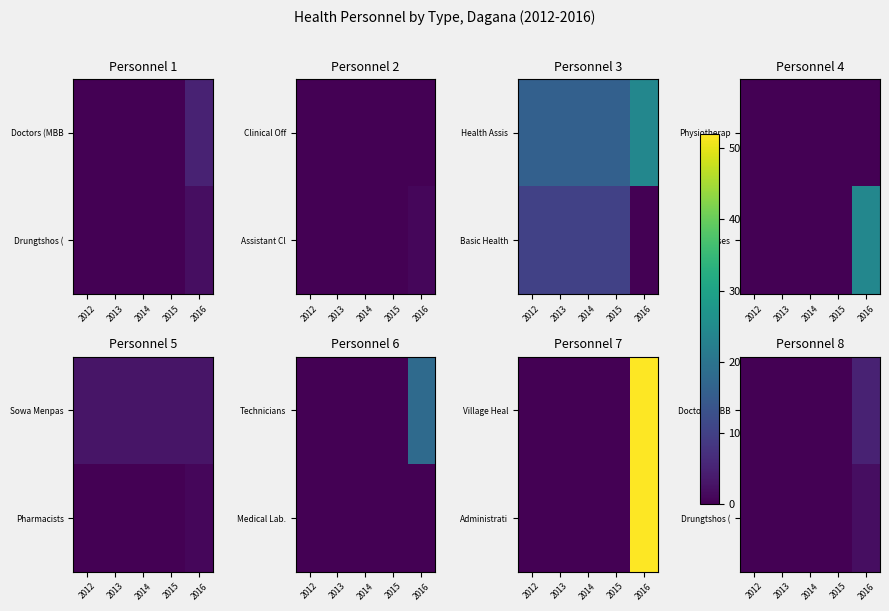

At which category is the sum across all series the highest?

2016